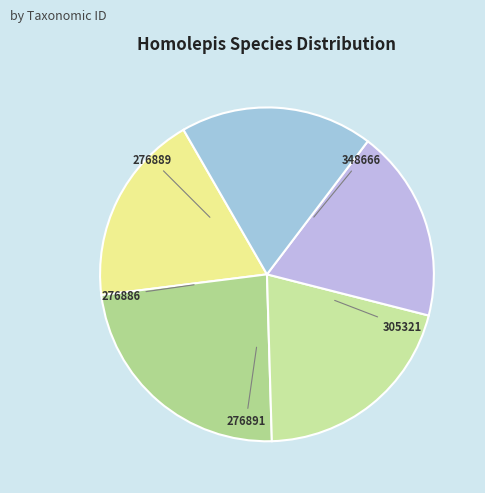

To the nearest percent, what percentage of the pie is 305321?

21%